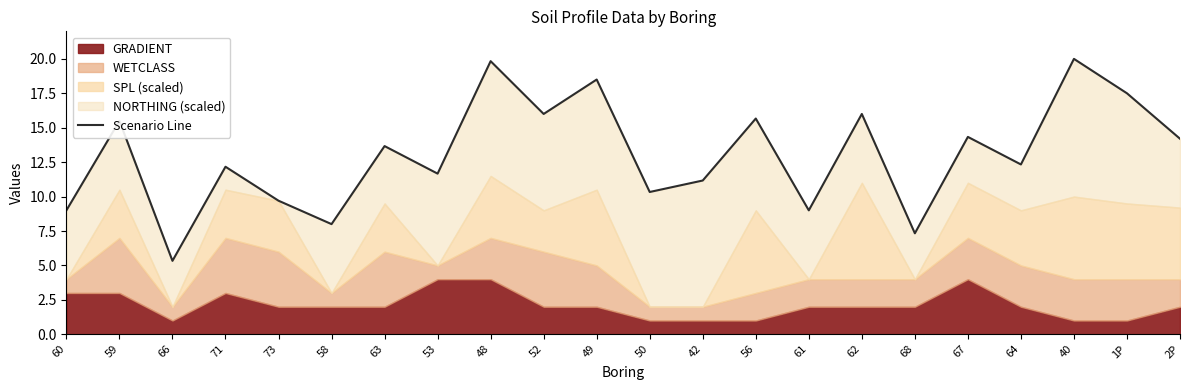

What is the difference between the values at 50 and 56?

5.3